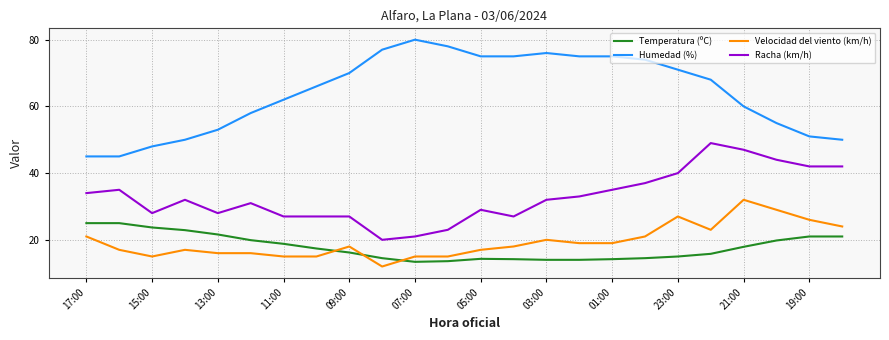

What is the highest value of the Temperatura (ºC) series?

25.0